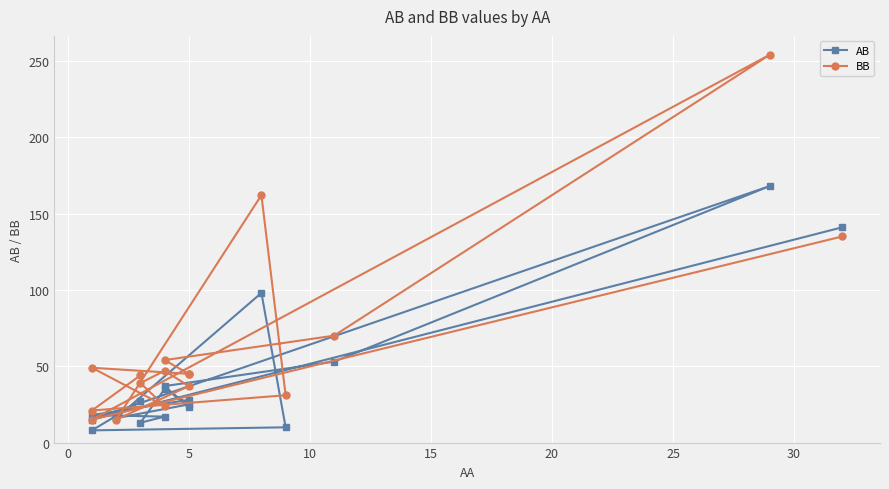

Is this an area chart (filled region under the line)?

No